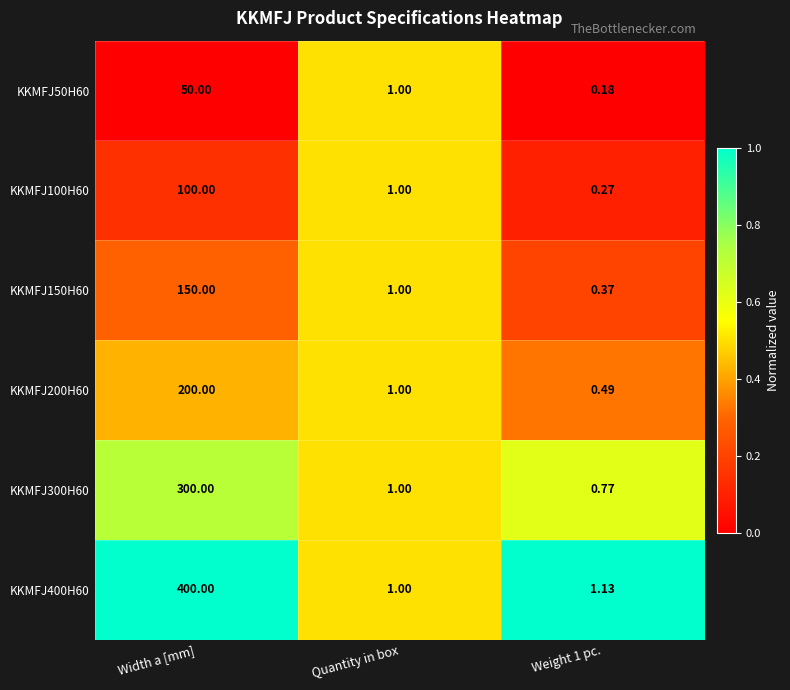

At which label is KKMFJ150H60 closest to 75?

Quantity in box